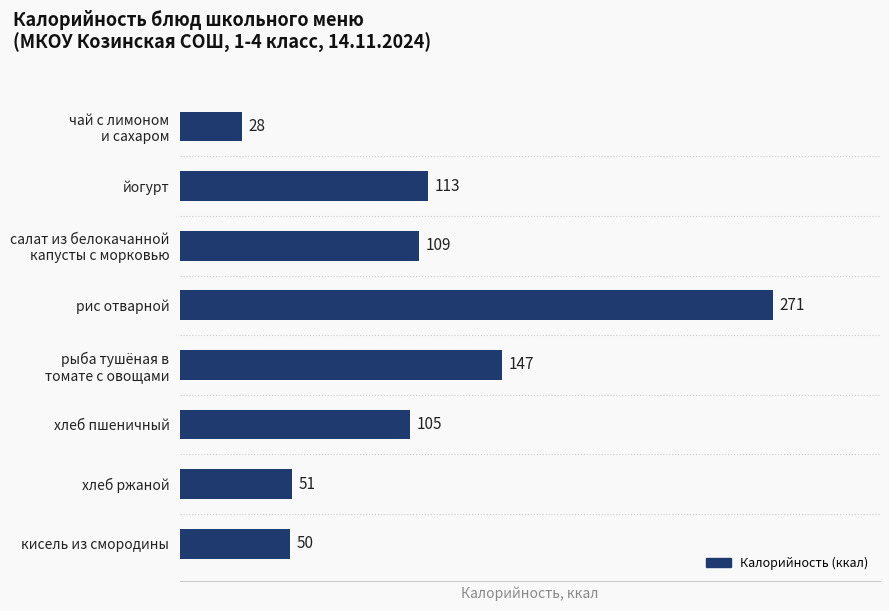

What is the change in value from рис отварной to хлеб пшеничный?

-166